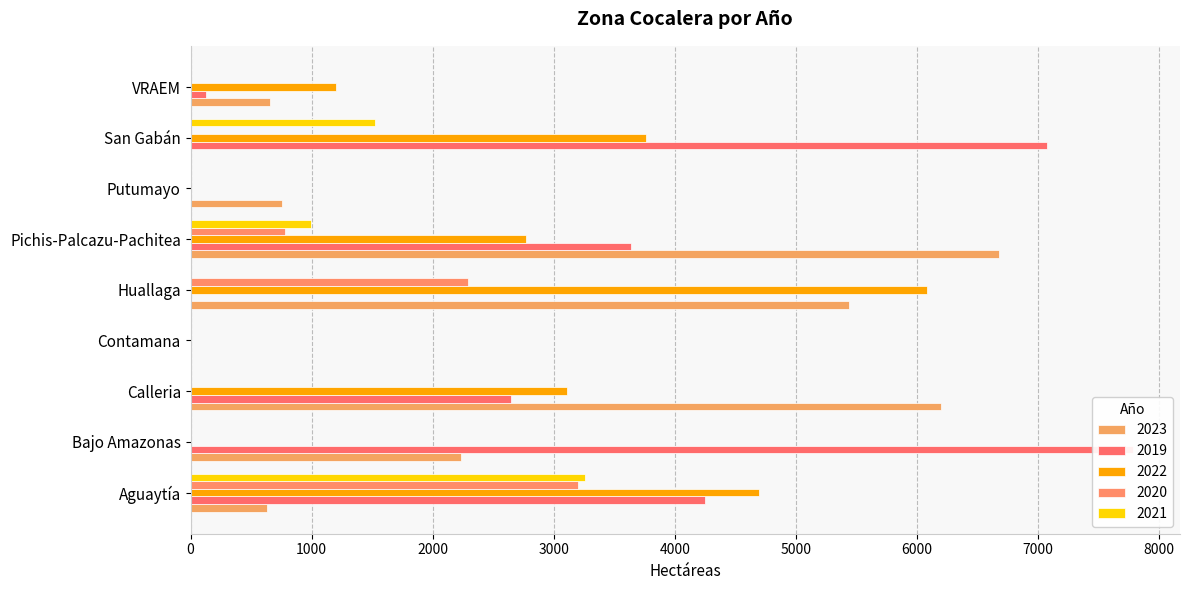

What position from the right is Huallaga?

5